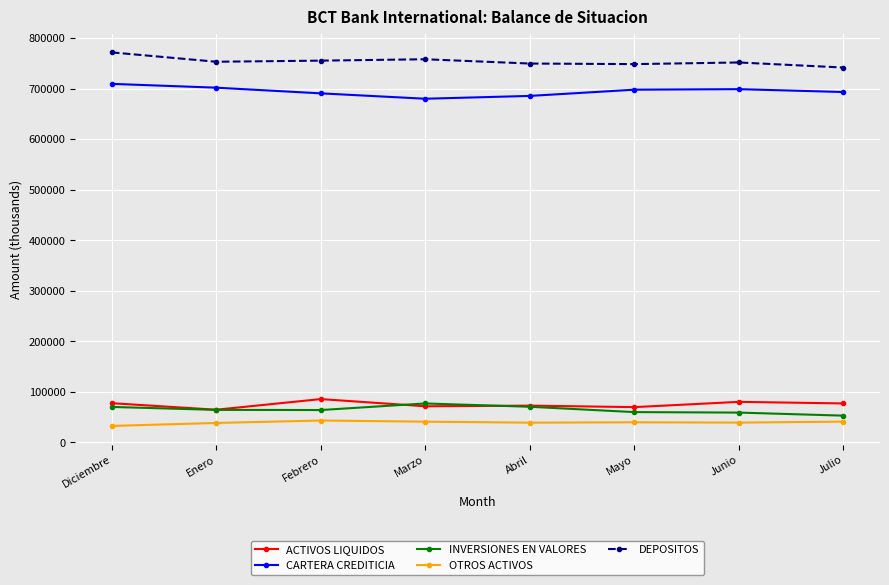

Is this an area chart (filled region under the line)?

No